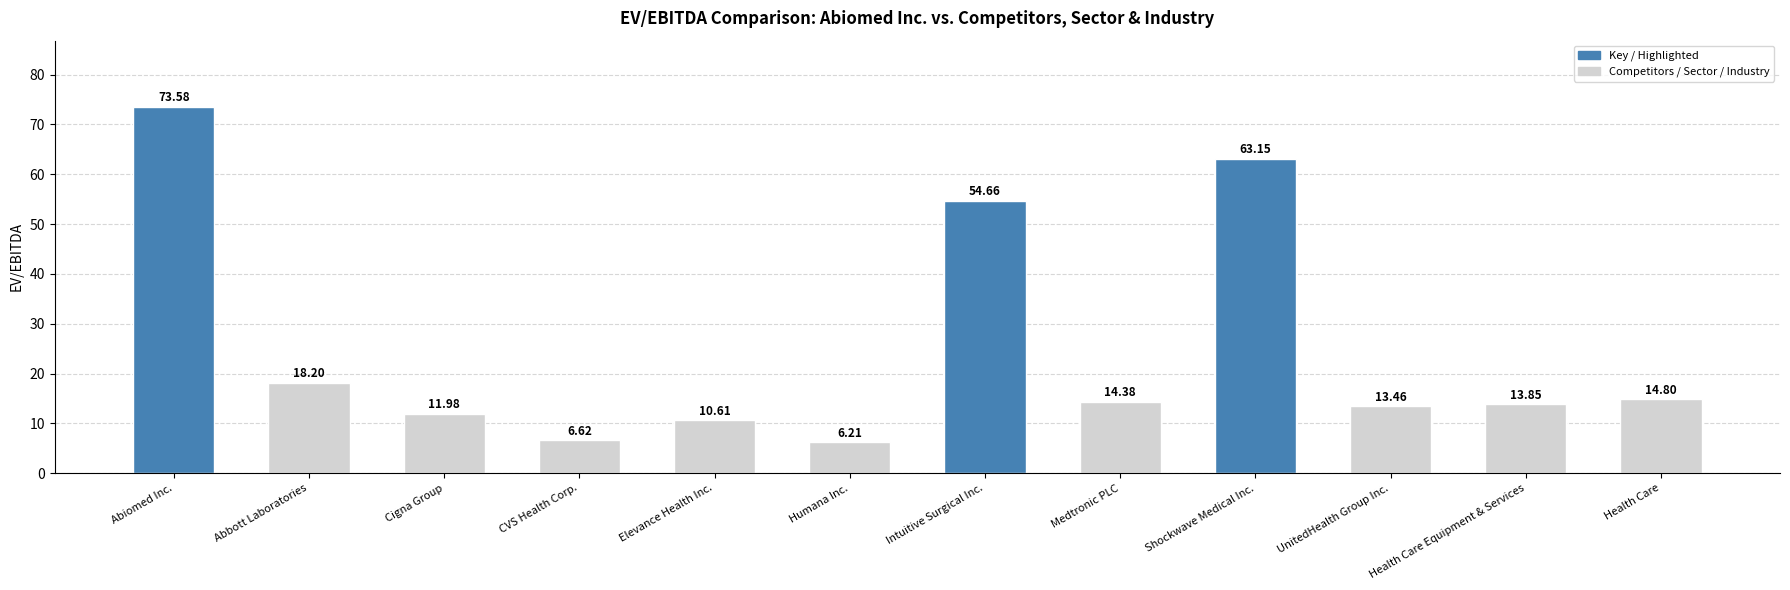

At which category does the chart reach its minimum across all series?

Humana Inc.